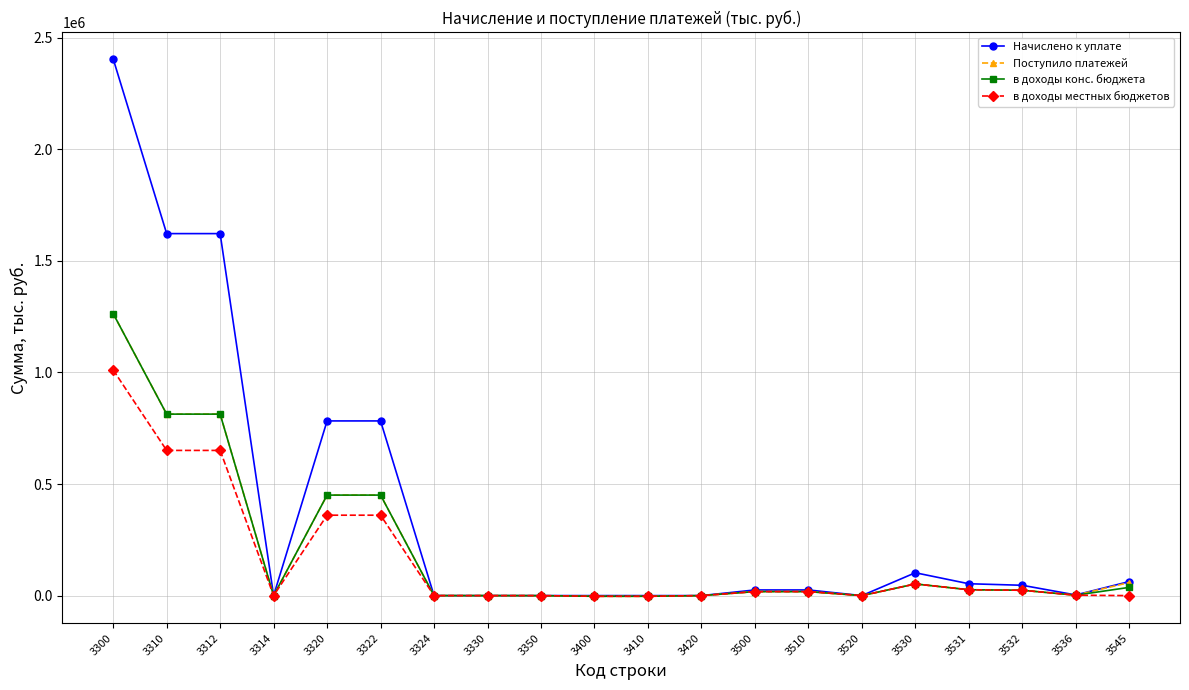

What is the sum of all Поступило платежей values?

3983067